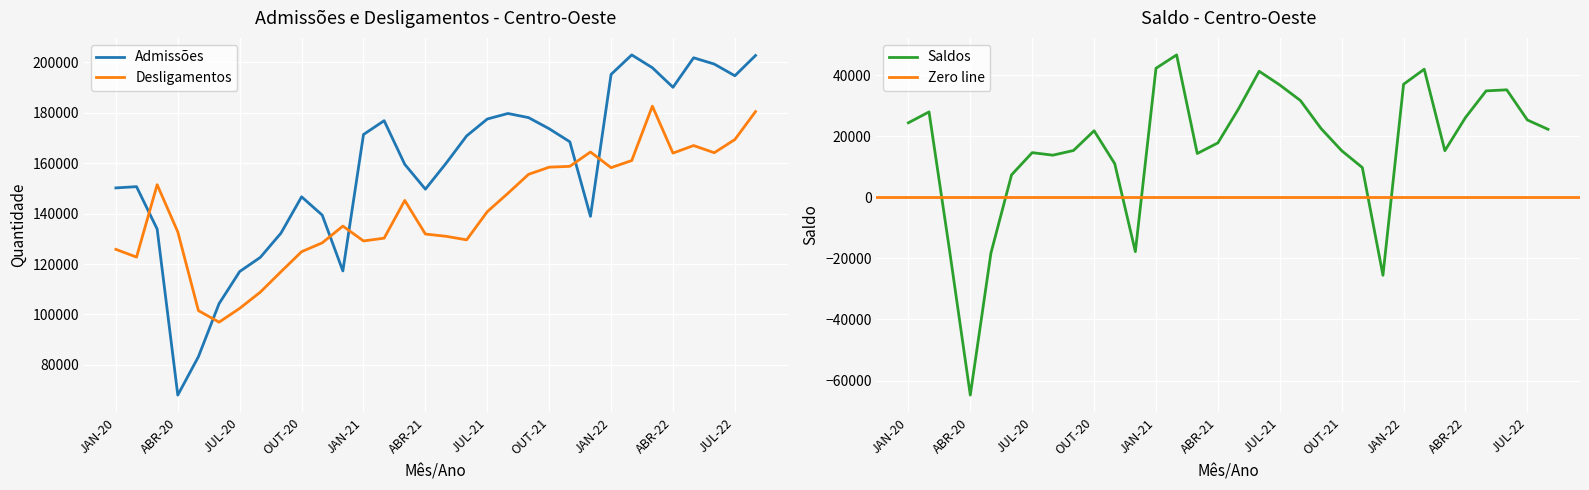

True or false: Desligamentos and Admissões intersect in this chart.

True